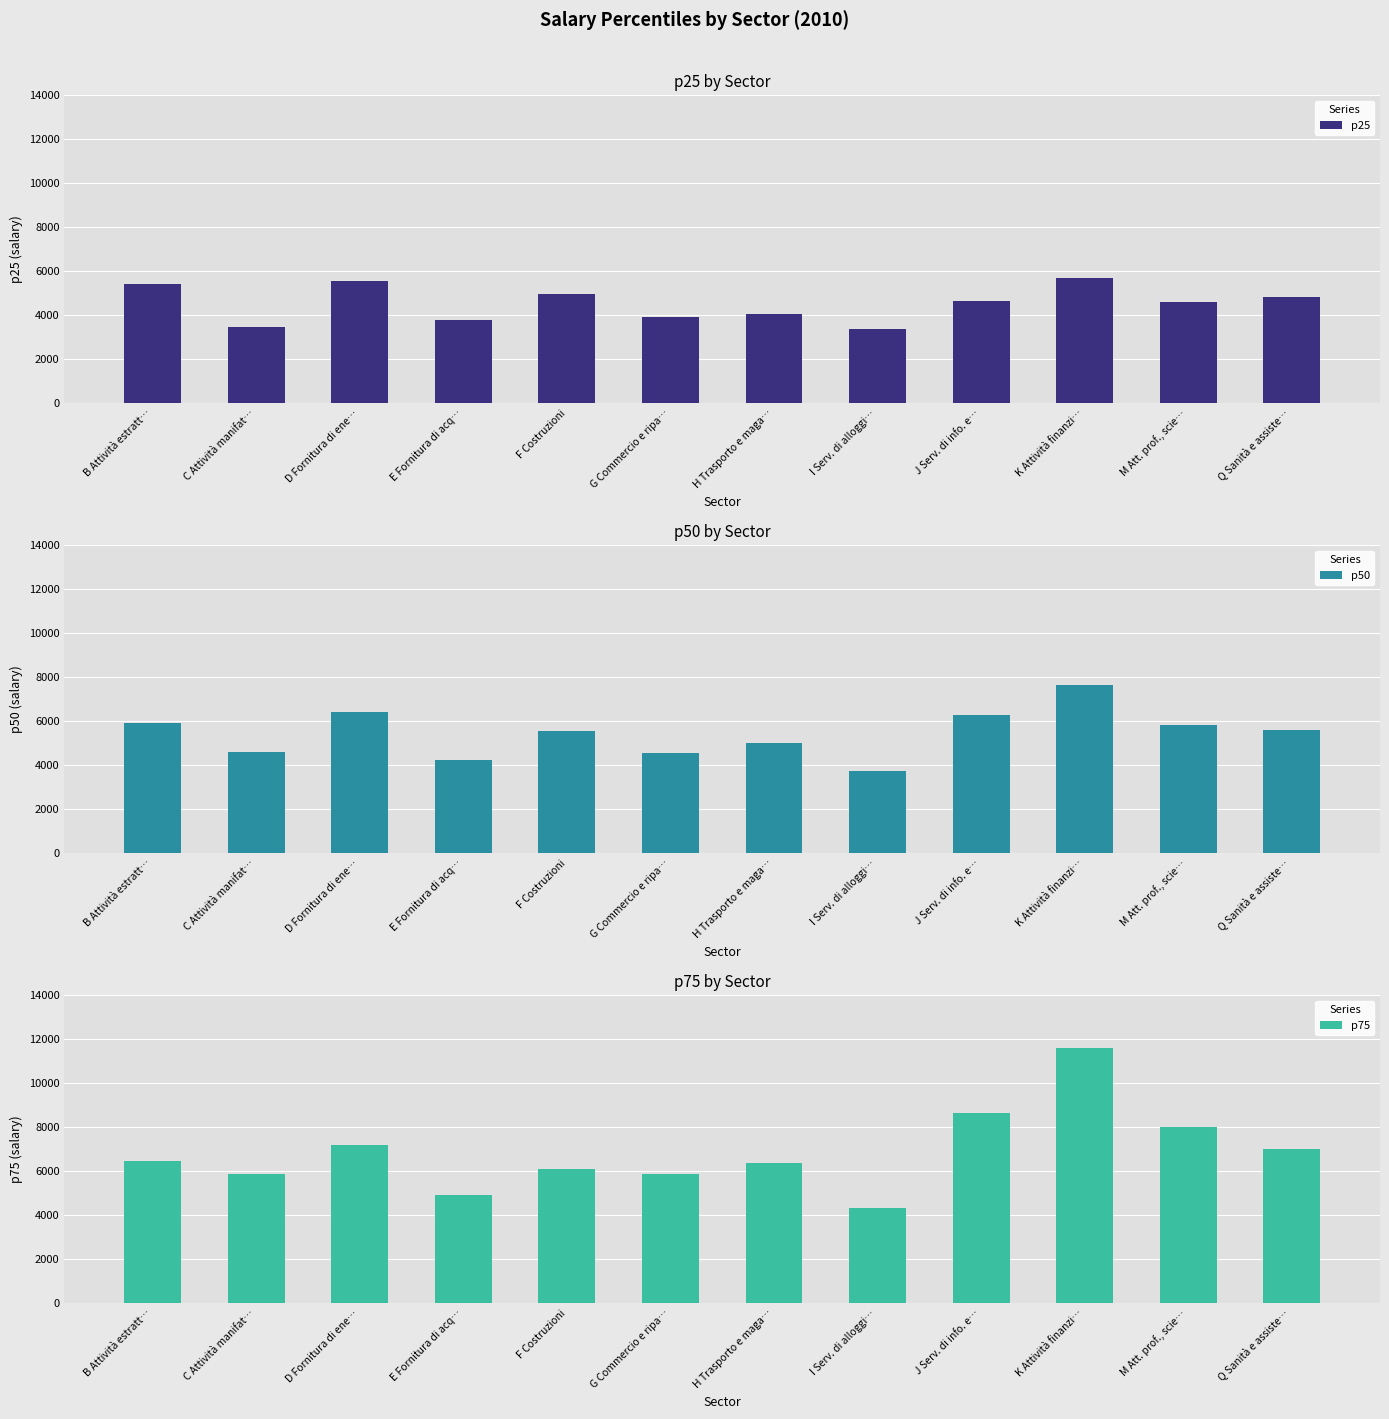

At which label is p50 closest to 5711?

Q Sanità e assiste…